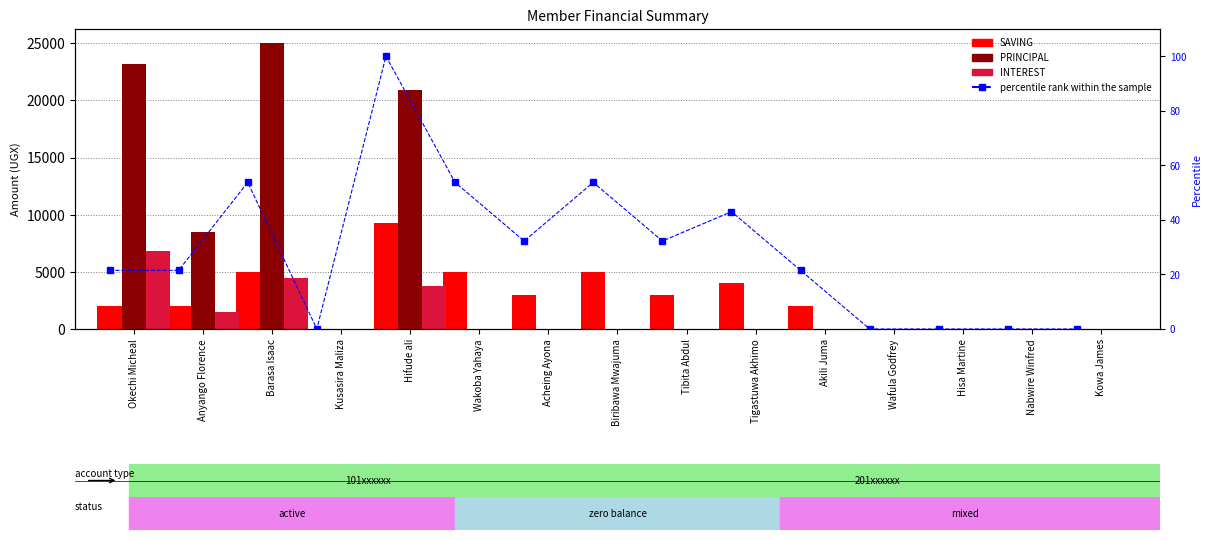

List the labels in order of PRINCIPAL value, largest first.

Barasa Isaac, Okechi Micheal, Hifude ali, Anyango Florence, Kusasira Maliza, Wakoba Yahaya, Acheing Ayona, Biribawa Mwajuma, Tibita Abdul, Tigastuwa Akhimo, Akili Juma, Wafula Godfrey, Hisa Martine, Nabwire Winfred, Kowa James